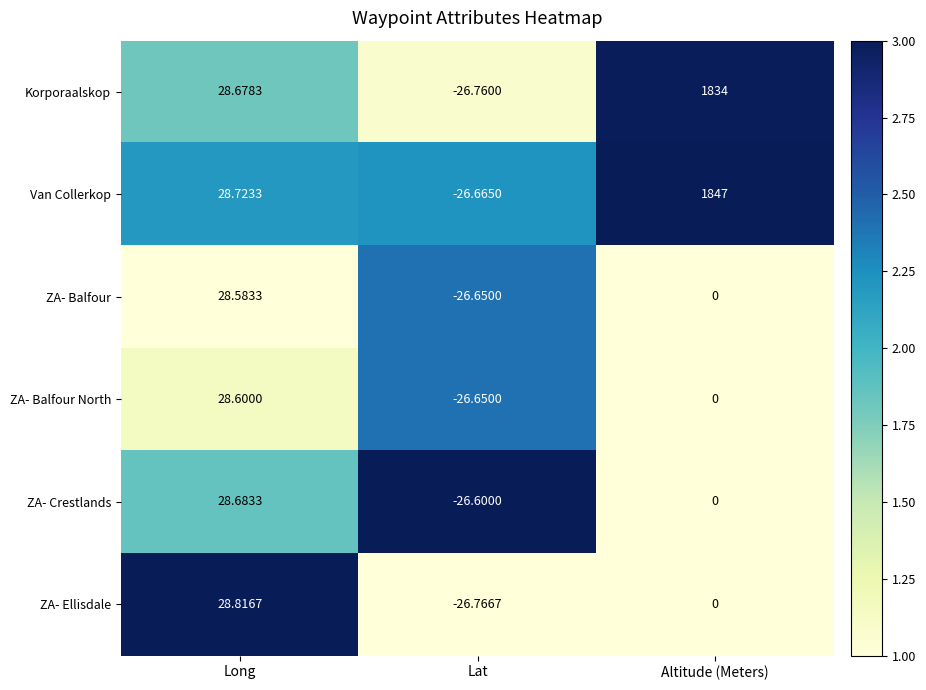

Which series changed the most between Lat and Altitude (Meters)?

Van Collerkop